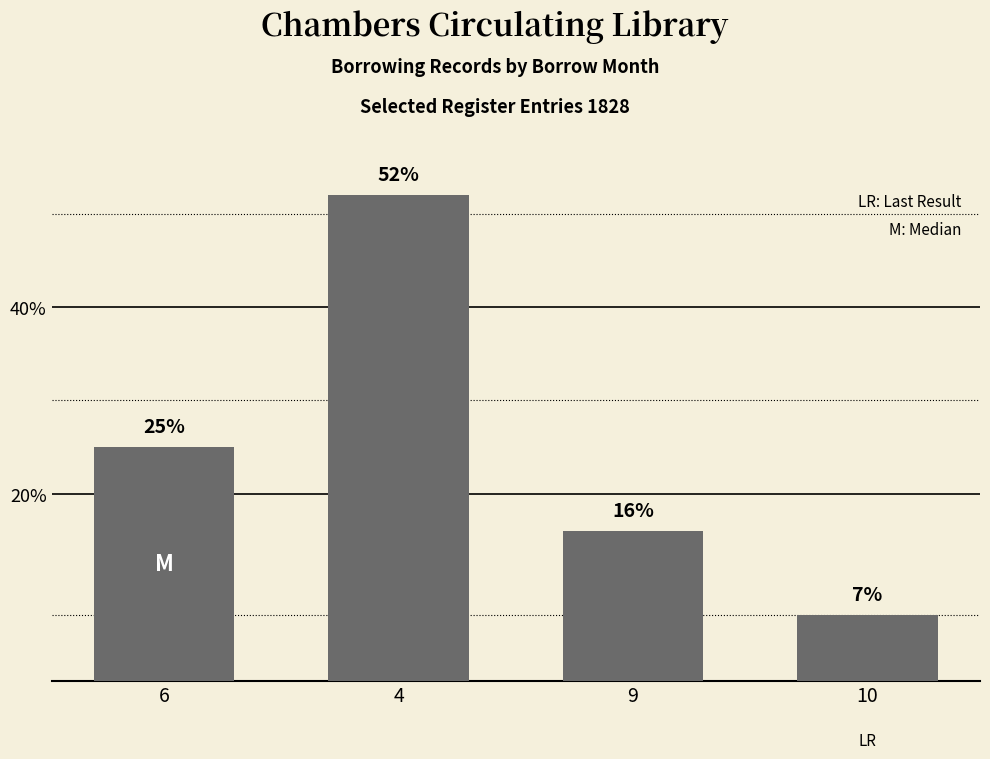

Which has a higher value, 4 or 9?

4